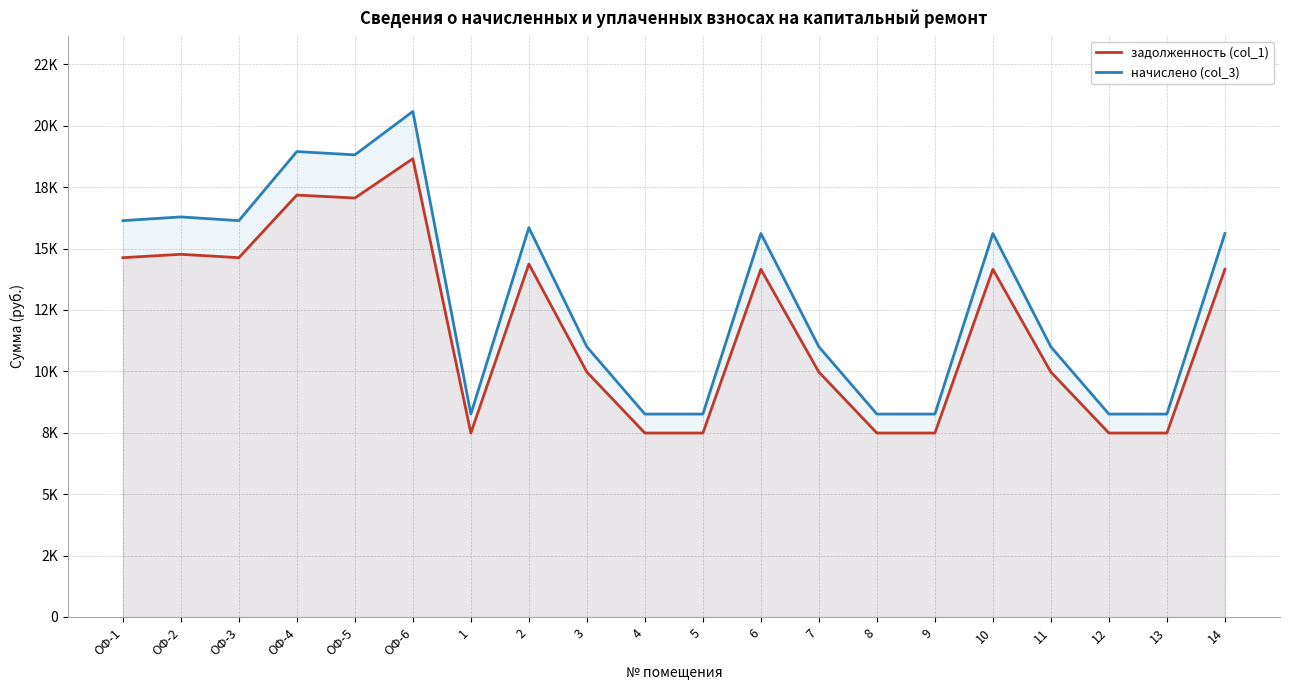

Is the value of задолженность (col_1) at 9 greater than the value of начислено (col_3) at 2?

No